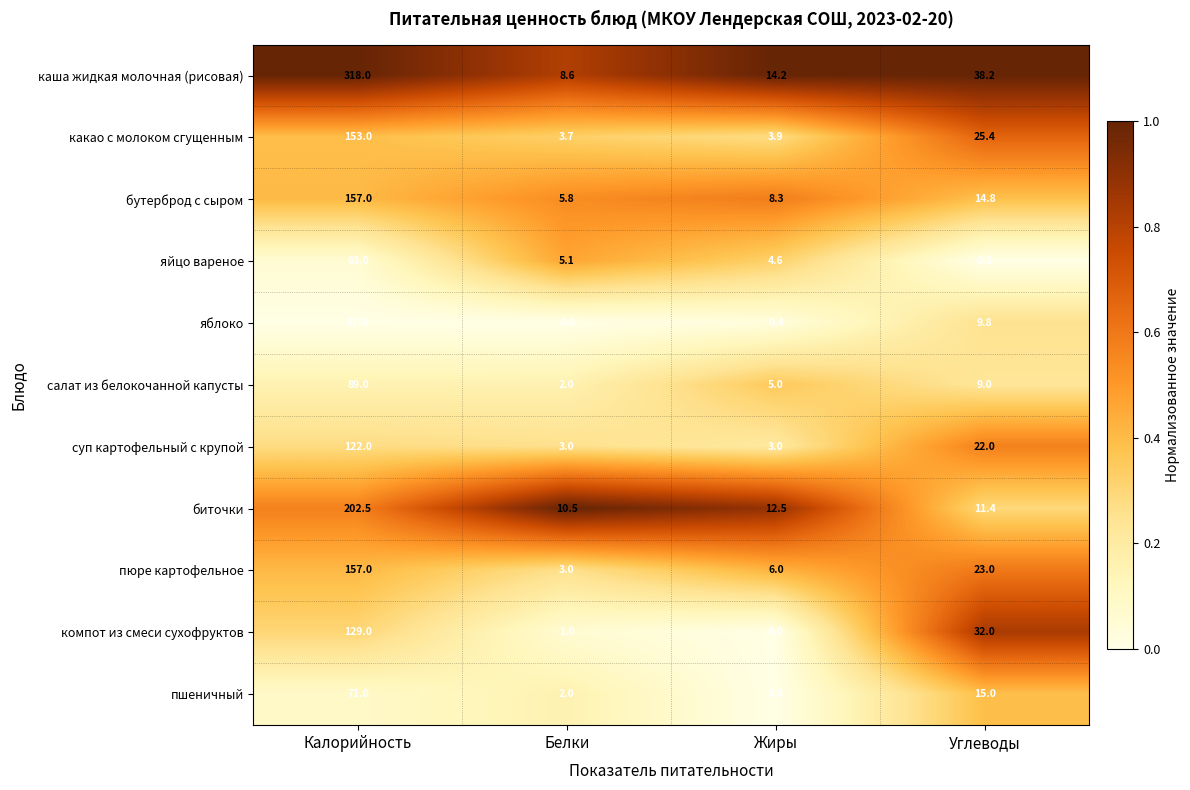

Which series changed the most between Калорийность and Углеводы?

каша жидкая молочная (рисовая)